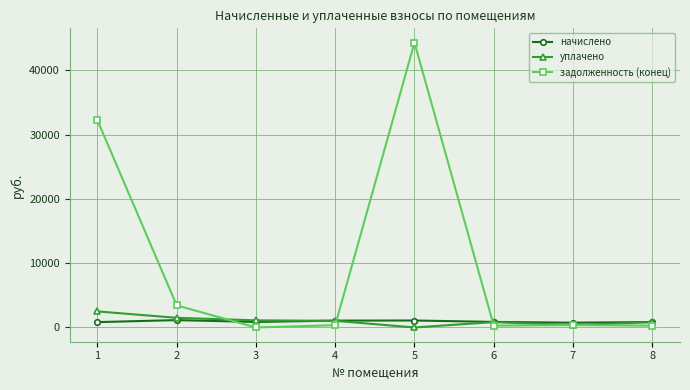

True or false: уплачено has a value of 1489.8 at 5.

False